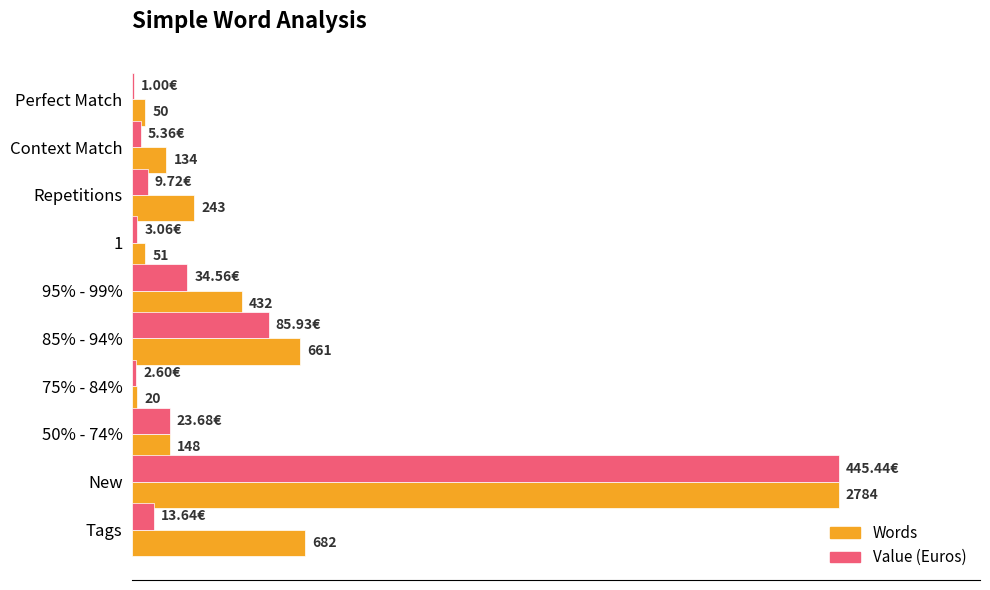

What are all the series names shown in the legend?

Words, Value (Euros)